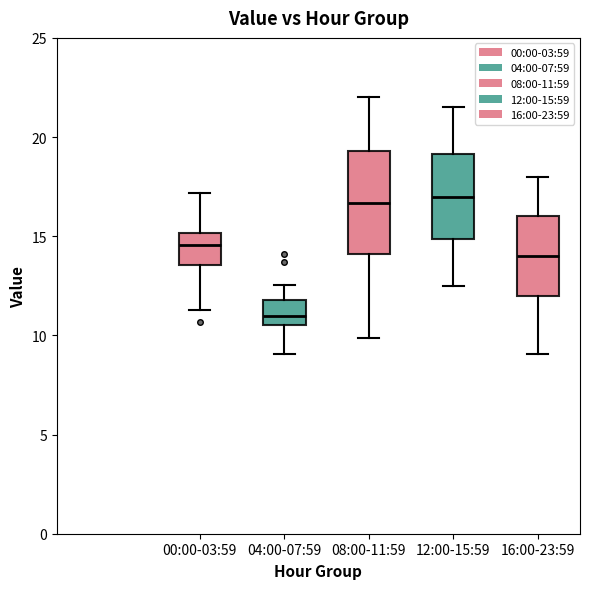

Reading left to right, transcribe this box plot: for each box, give where its median line is, the range the box spans, and where its two whiskers end, as read against the y-axis. The values are not printed on the chart, so give them approximately, as read against the axis.

00:00-03:59: median 14.5, box 13.5 to 15.0, whiskers 11.5 to 17.0
04:00-07:59: median 11.0, box 10.5 to 12.0, whiskers 9.0 to 12.5
08:00-11:59: median 16.5, box 14.0 to 19.5, whiskers 10.0 to 22.0
12:00-15:59: median 17.0, box 15.0 to 19.0, whiskers 12.5 to 21.5
16:00-23:59: median 14.0, box 12.0 to 16.0, whiskers 9.0 to 18.0